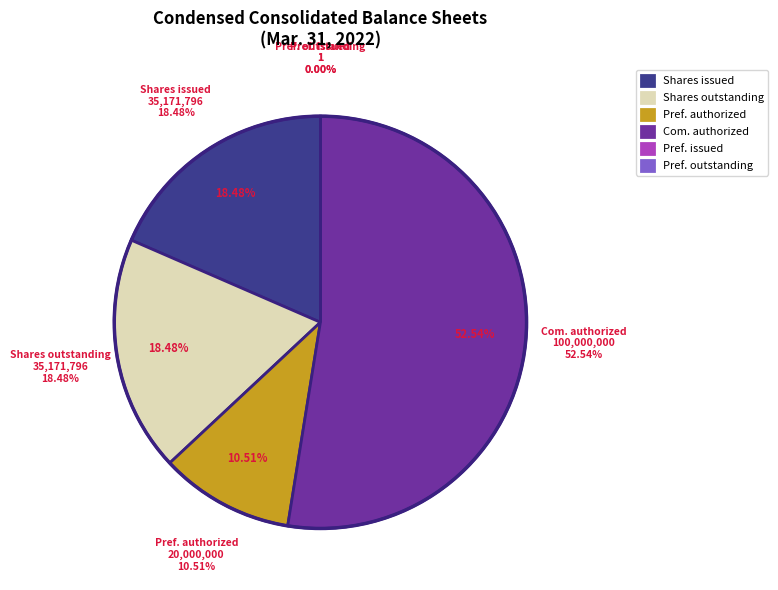

How many segments does this pie chart have?

6